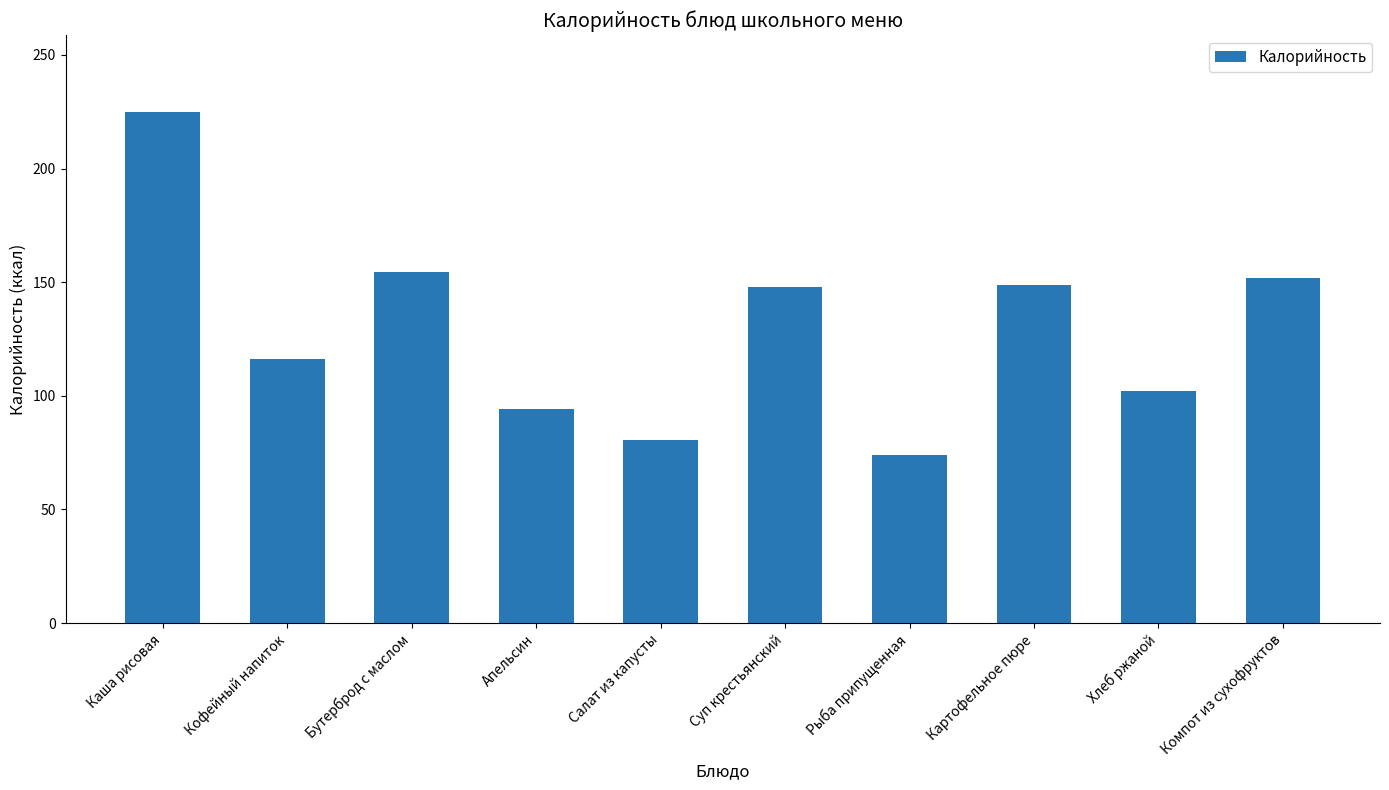

What is the label of the 2nd bar from the left?

Кофейный напиток